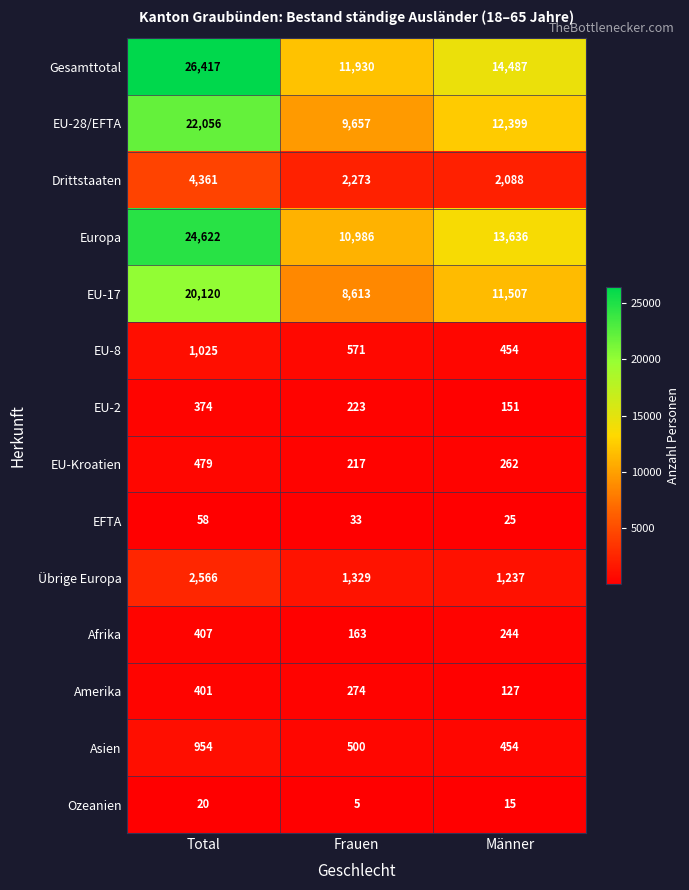

List the series in order of their peak value, highest first.

Gesamttotal, Europa, EU-28/EFTA, EU-17, Drittstaaten, Übrige Europa, EU-8, Asien, EU-Kroatien, Afrika, Amerika, EU-2, EFTA, Ozeanien